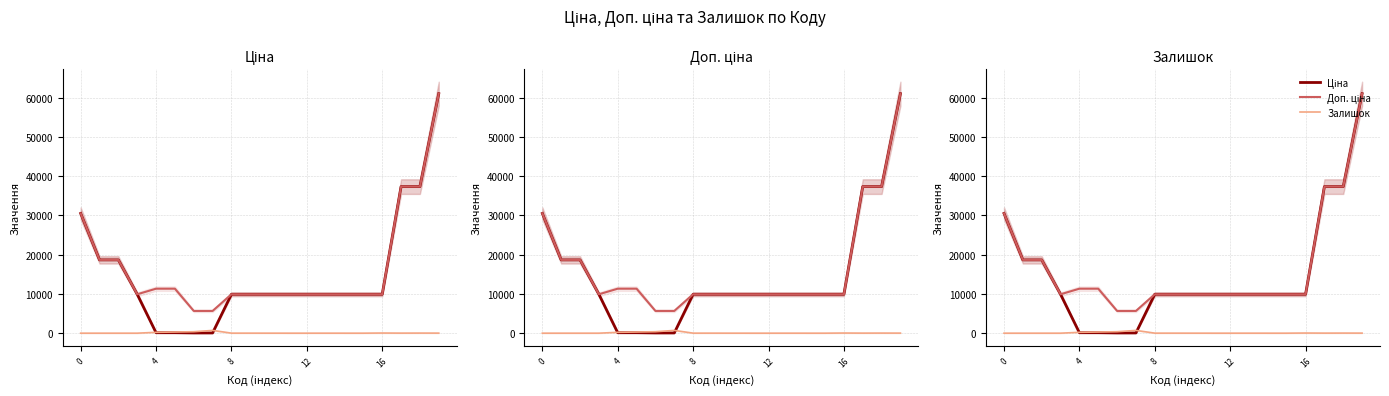

True or false: Ціна has more than 0 points higher than both neighbors.

False